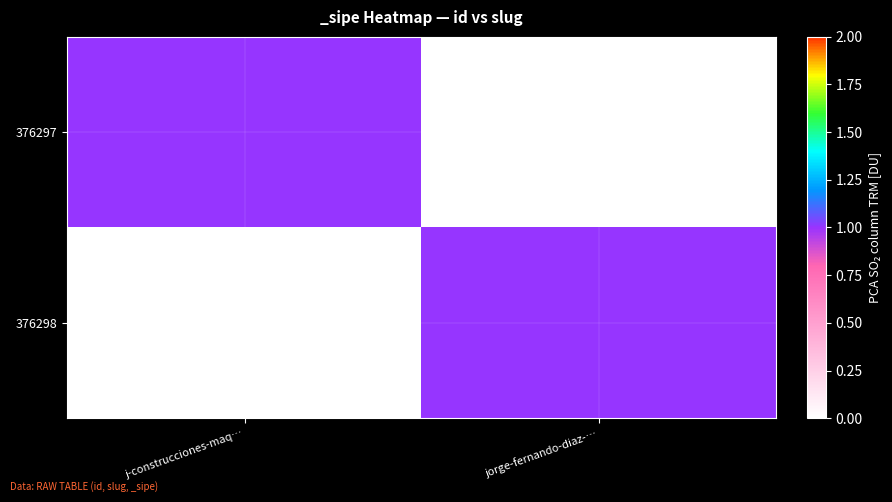

What is the difference between the highest and lowest values at jorge-fernando-diaz-…?

1